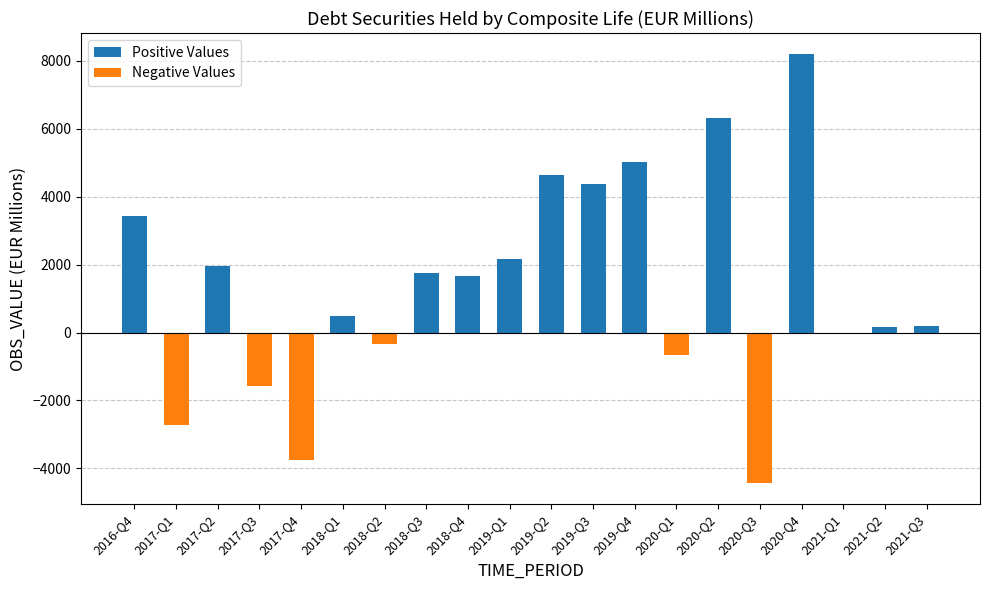

What are all the series names shown in the legend?

Positive Values, Negative Values